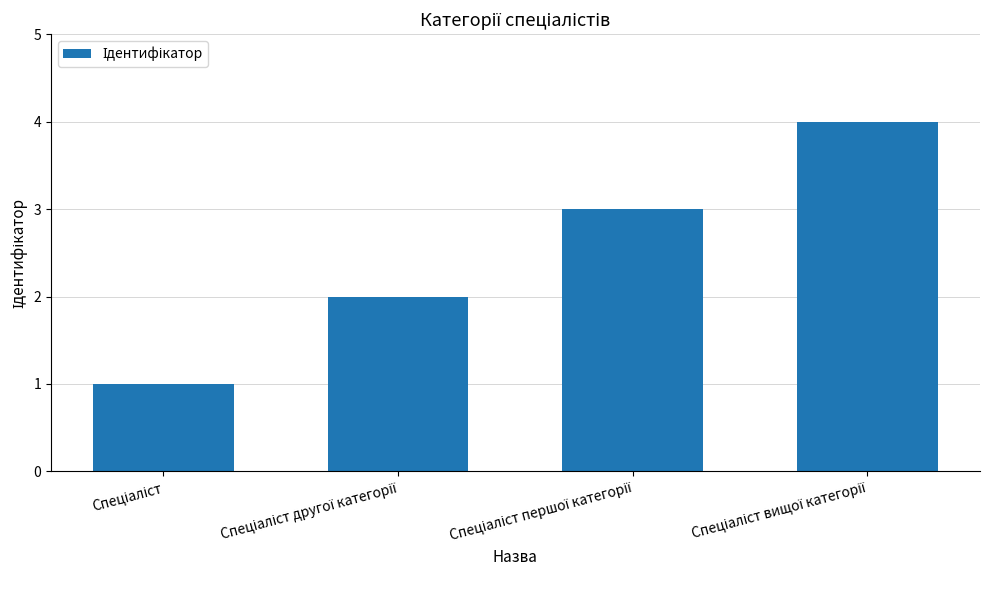

What is the sum of all values?

10